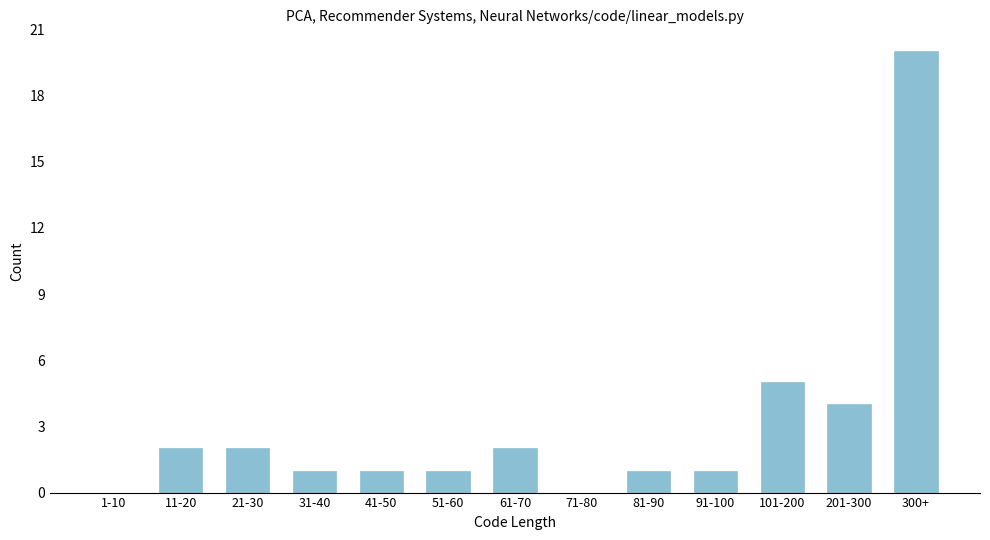

Reading left to right, list all the values displayed in this chart.

1-10=0	11-20=2	21-30=2	31-40=1	41-50=1	51-60=1	61-70=2	71-80=0	81-90=1	91-100=1	101-200=5	201-300=4	300+=20